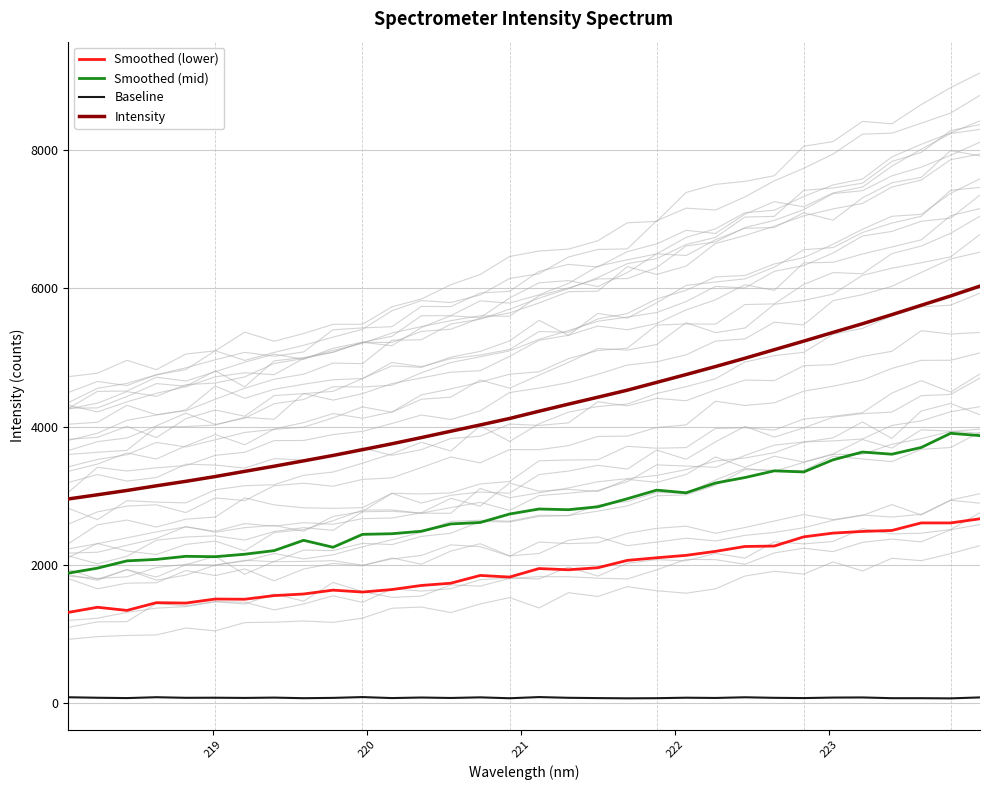

How many values in the Intensity series exceed 4224?

16